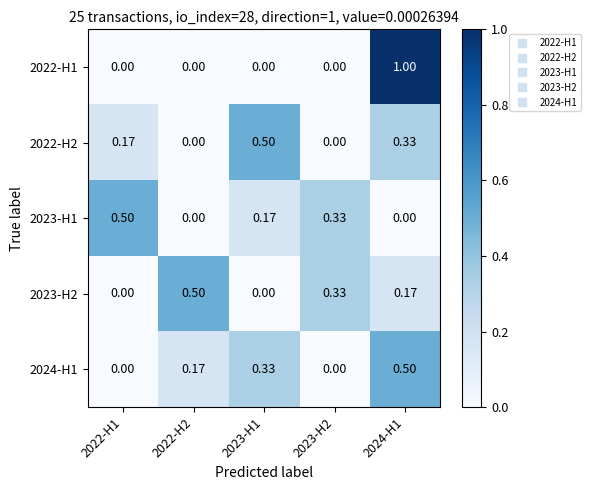

Is the value of 2022-H1 at 2024-H1 greater than the value of 2024-H1 at 2022-H1?

Yes